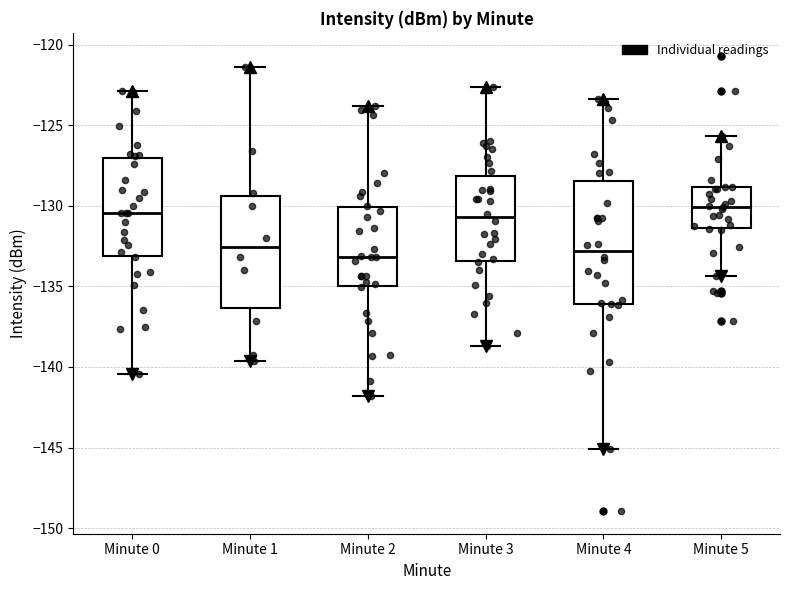

Where does the upper whisker of the box for Minute 2 end on the y-axis? The values are not printed on the chart, so give them approximately, as read against the axis.

-124.0